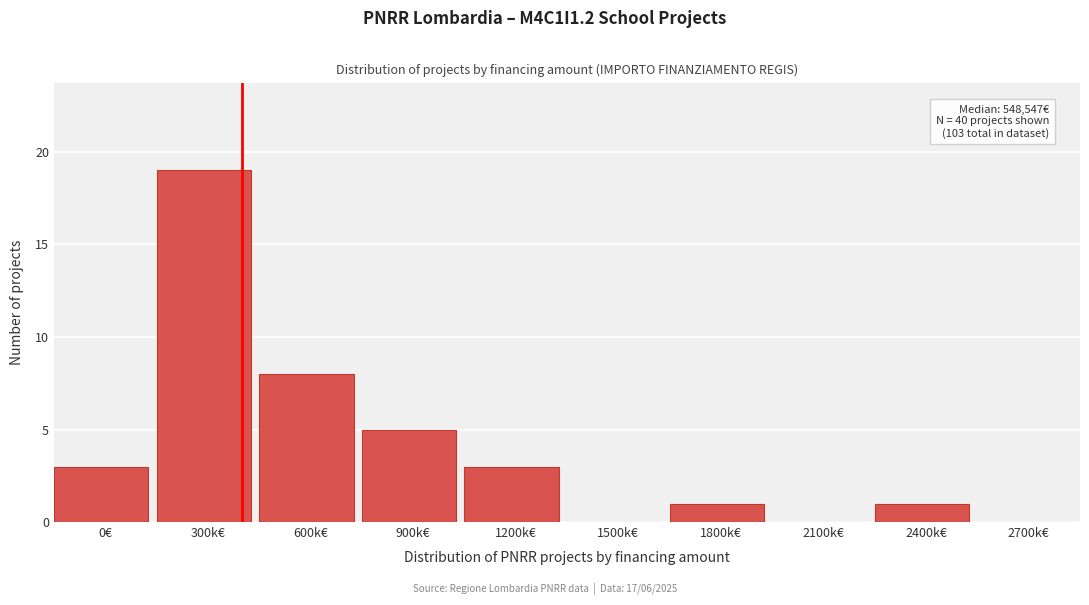

Reading left to right, extract all data points from this chart.

0€=3	300k€=19	600k€=8	900k€=5	1200k€=3	1500k€=0	1800k€=1	2100k€=0	2400k€=1	2700k€=0